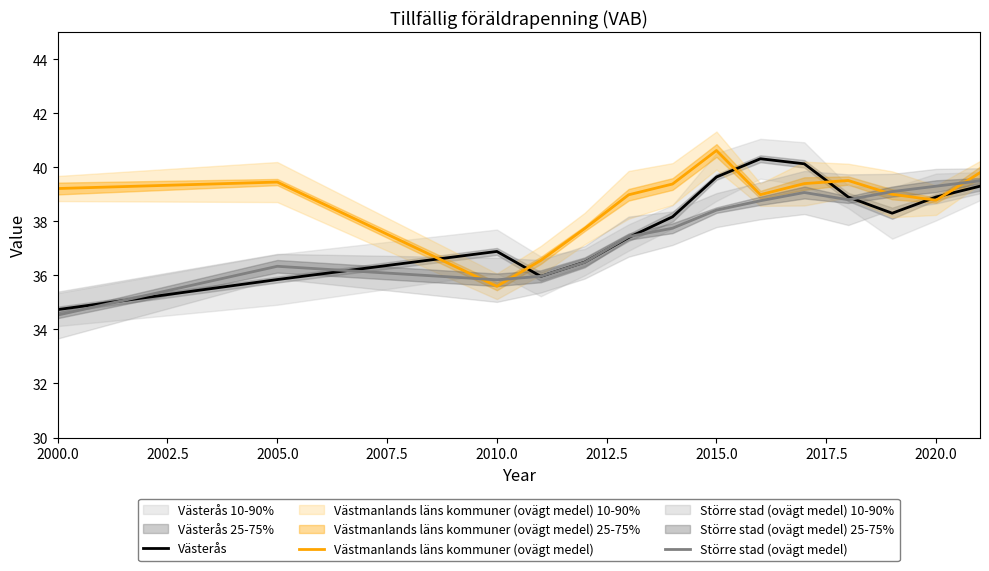

Is it true that Västerås equals 22.3 at 2010.0?

False